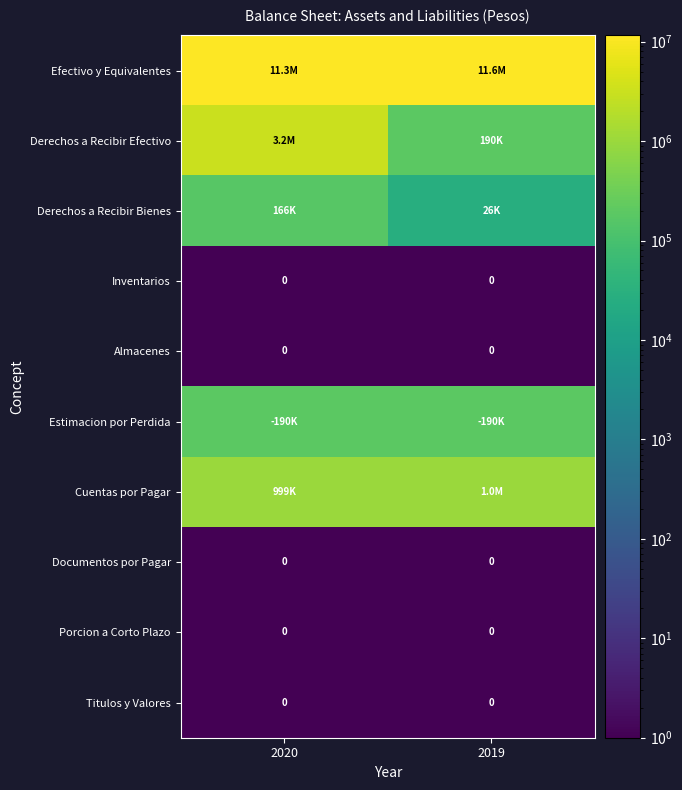

Is it true that Inventarios equals 0 at 2020?

True